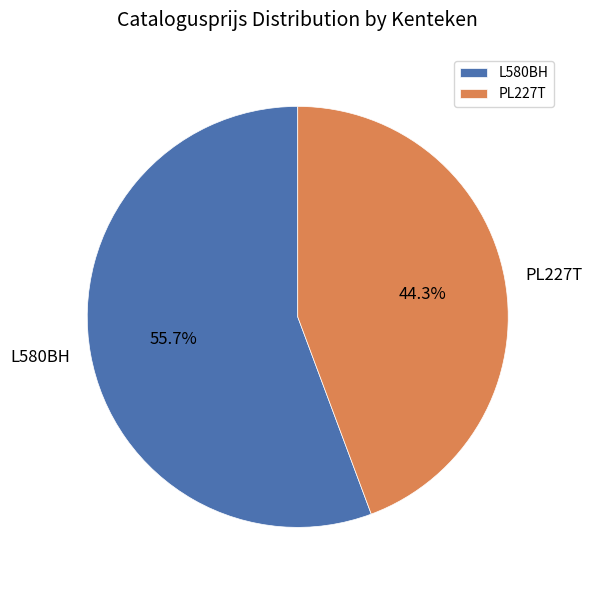

Which category has the biggest portion of the pie?

L580BH